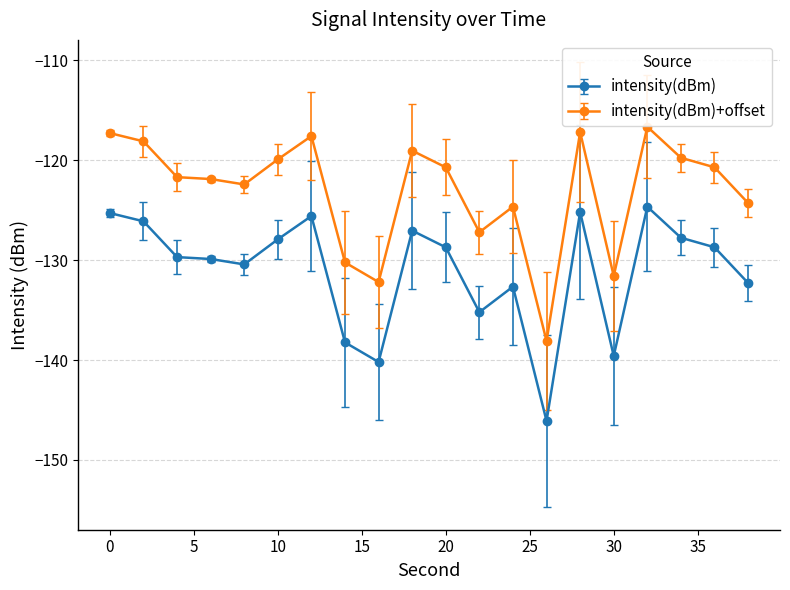

Rank the series by their average value, from lowest to highest.

intensity(dBm), intensity(dBm)+offset